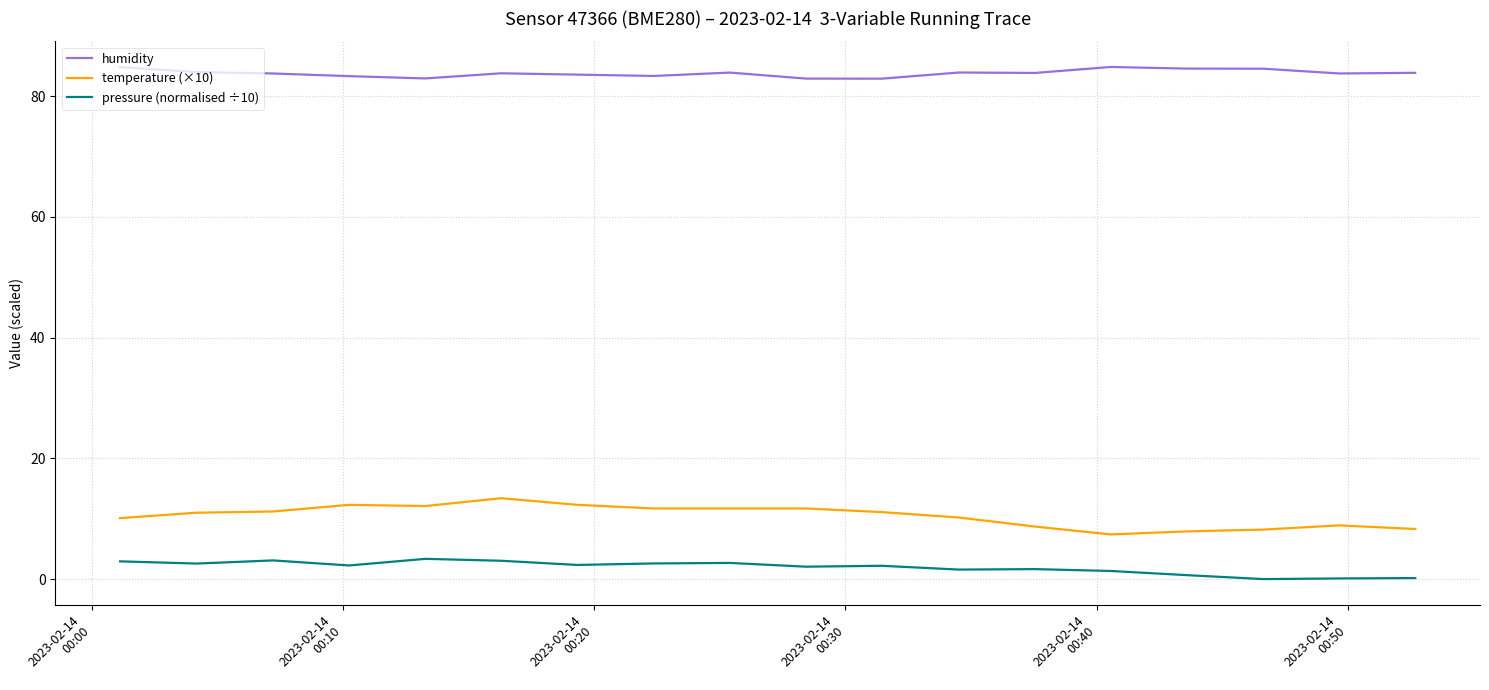

Which series has the largest total across all categories?

humidity